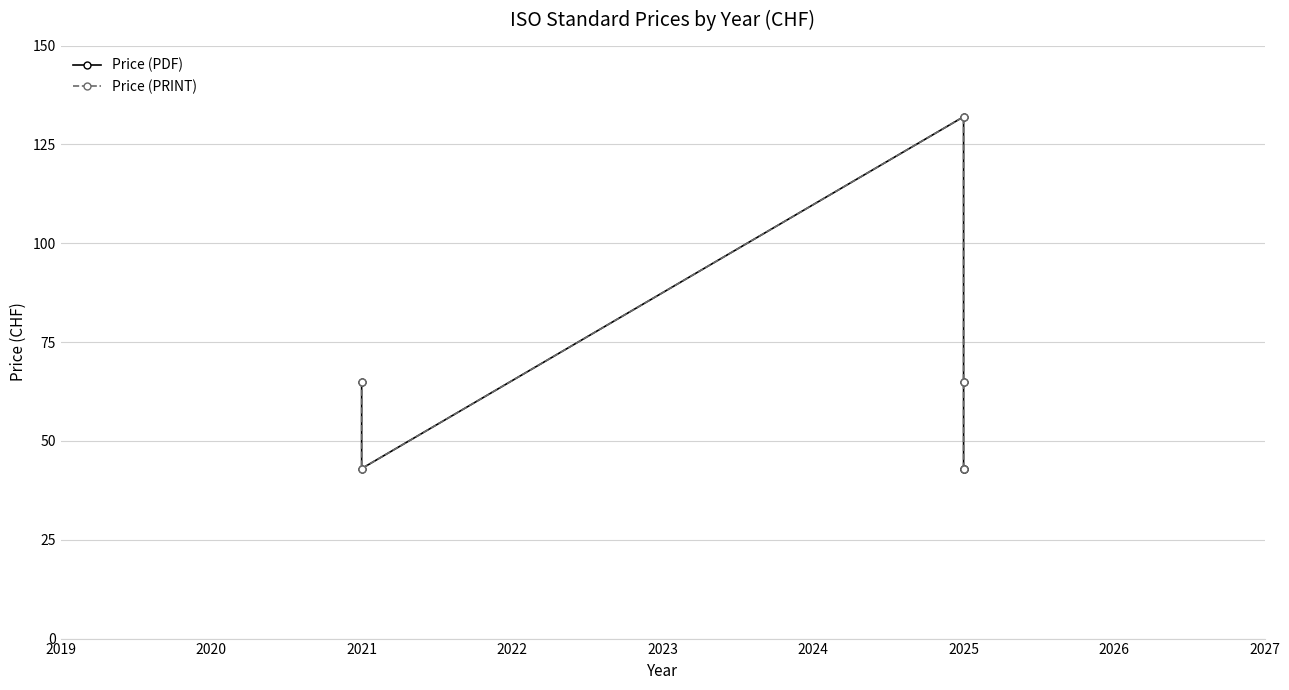

True or false: Price (PRINT) and Price (PDF) cross at least once.

False